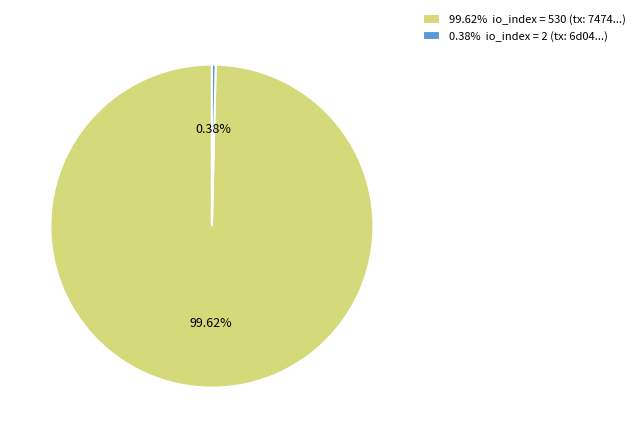

Do 99.62% io_index = 530 (tx: 7474...) and 0.38% io_index = 2 (tx: 6d04...) together represent more than half of the pie?

Yes